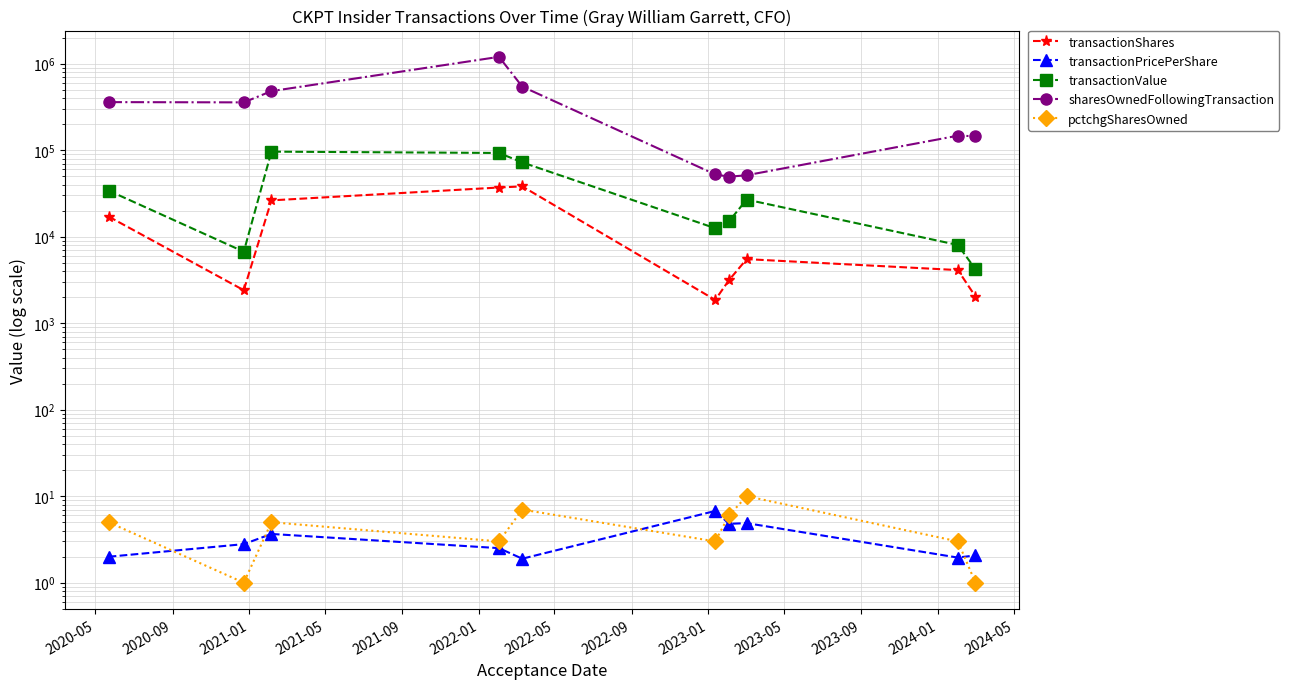

Which series has the largest range (max minus min)?

sharesOwnedFollowingTransaction